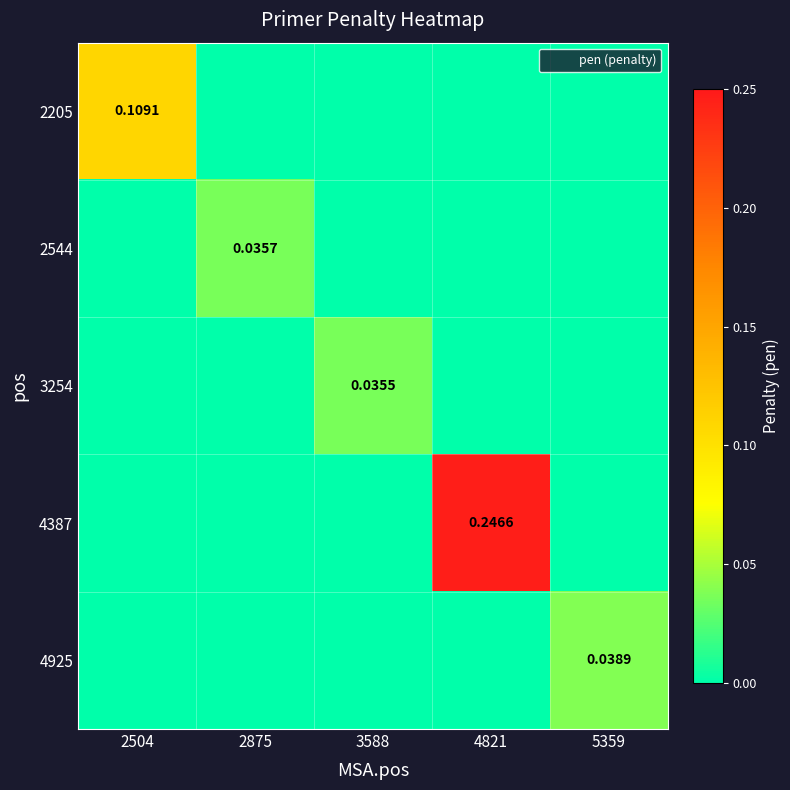

At which label does 2544 reach its minimum?

2504